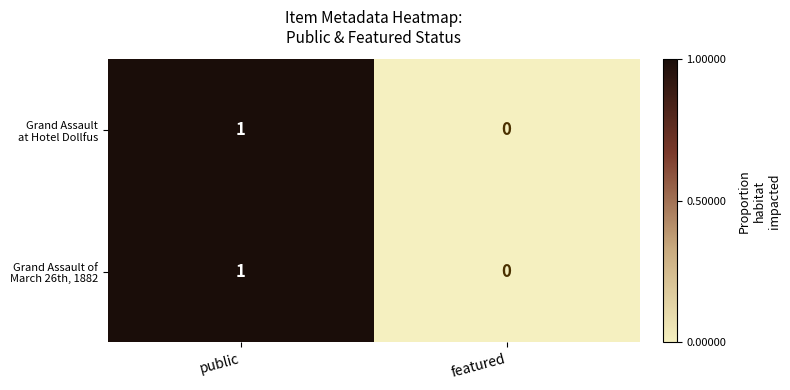

How many data points does each series have?

2